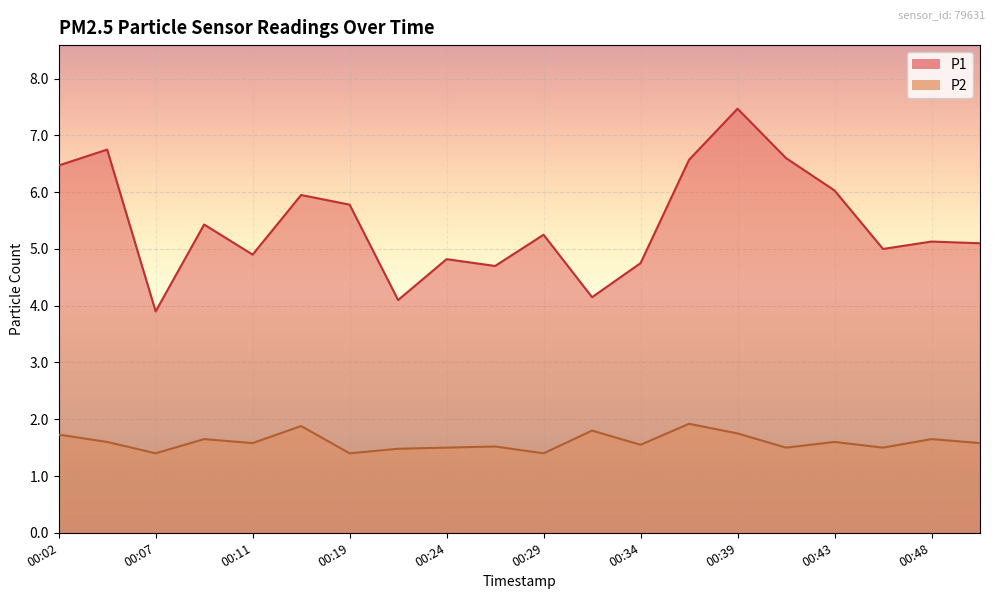

What is the value of the P2 point at the 7th from the left?

1.4